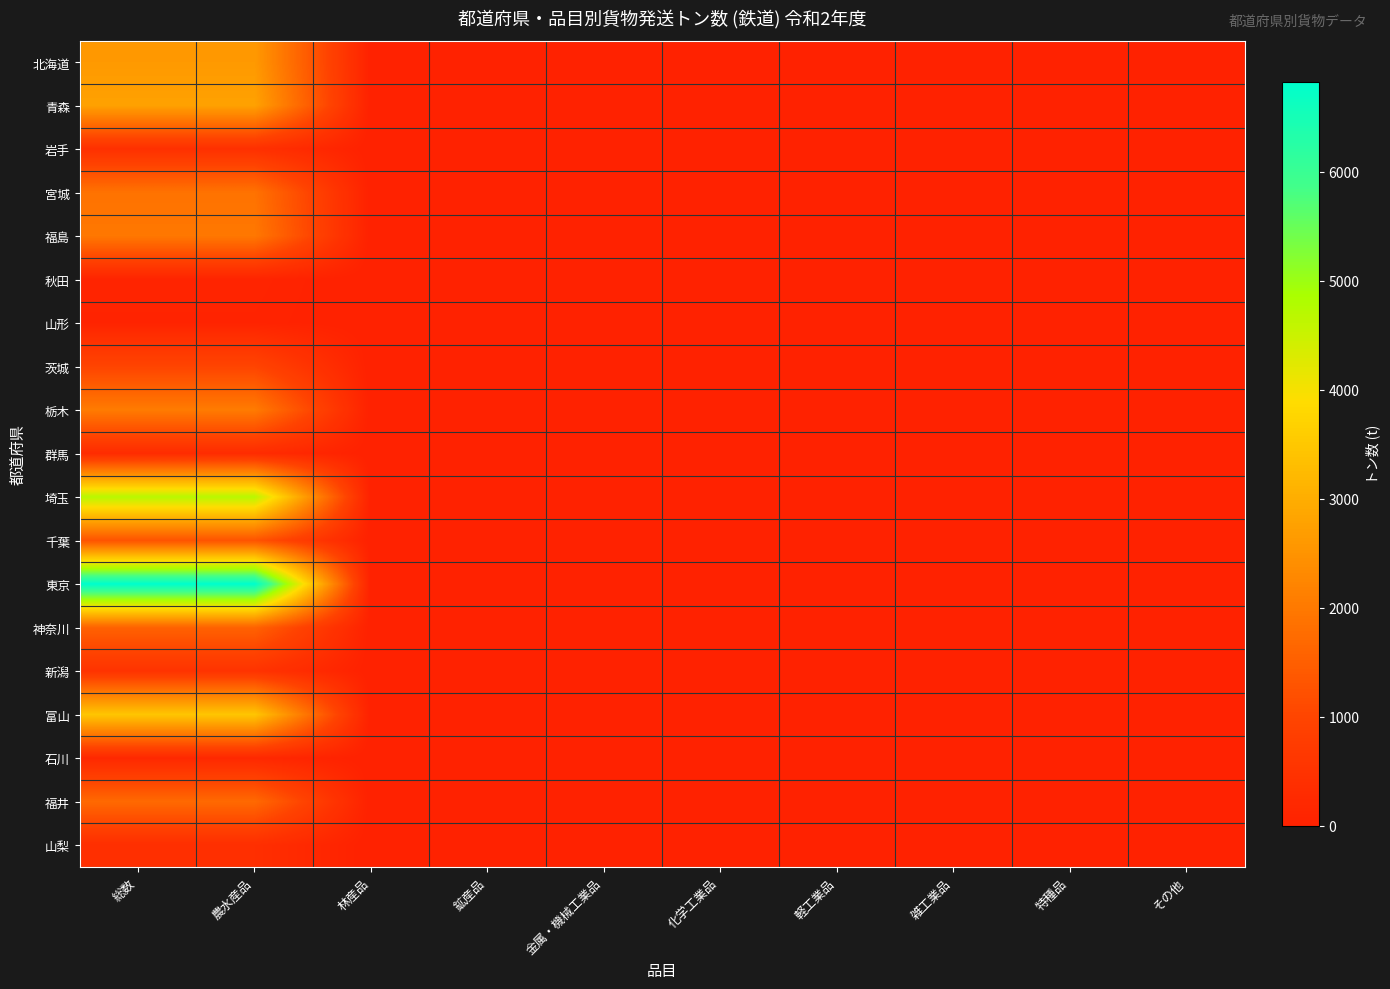

How many distinct data groups are displayed?

19